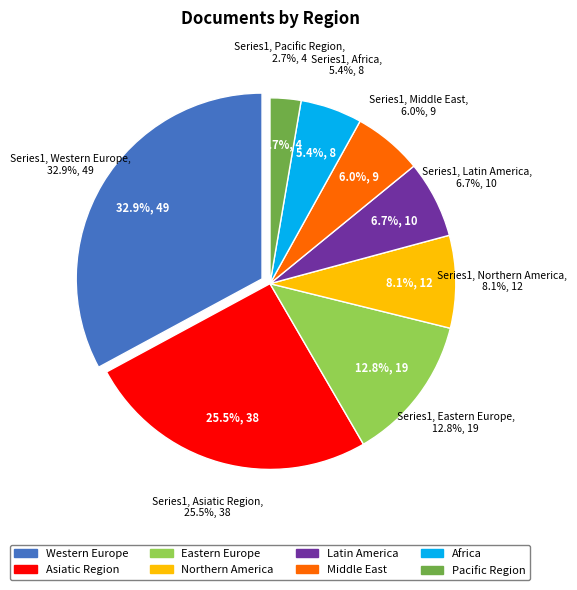

Is it true that Western Europe is 23% of the pie?

False